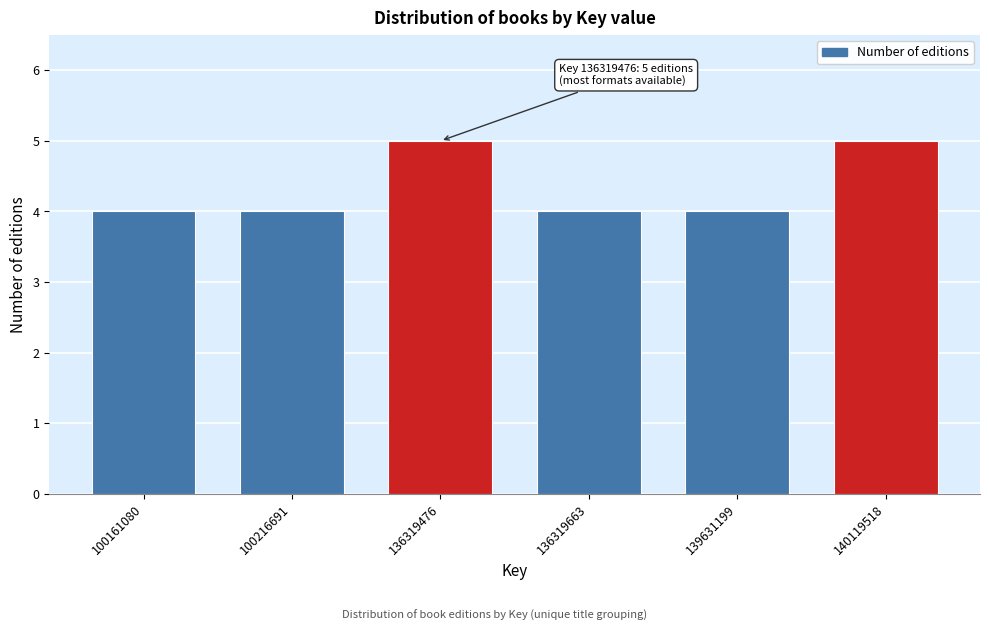

Reading left to right, list all the values displayed in this chart.

4	4	5	4	4	5